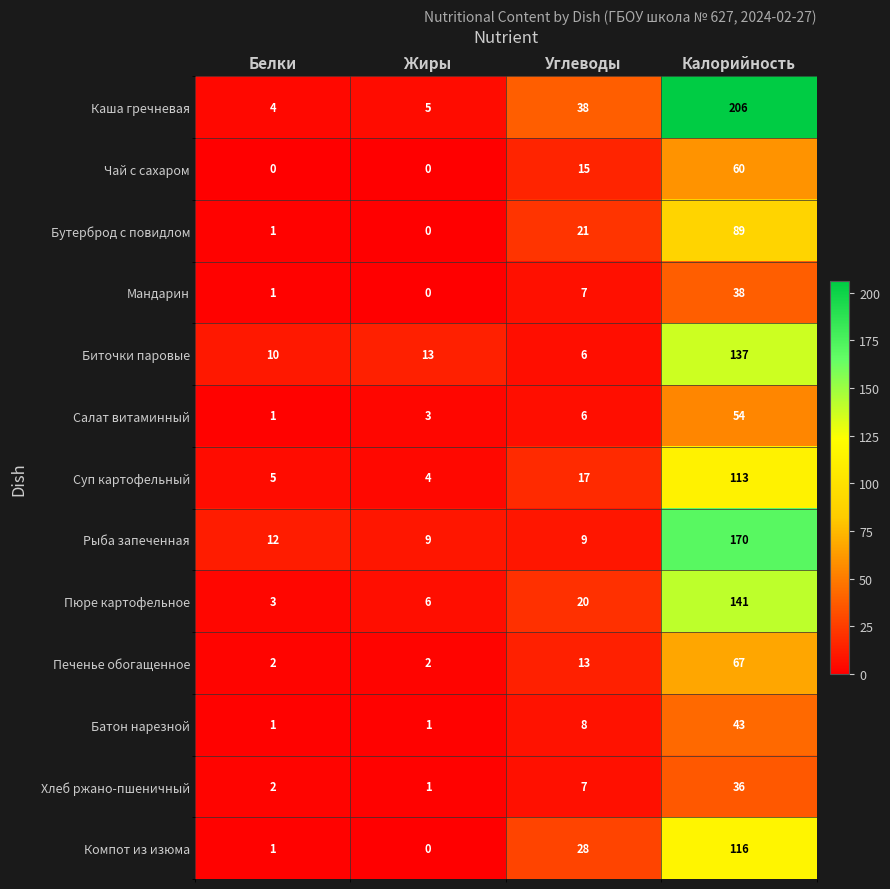

At how many categories does at least one series exceed 17?

2